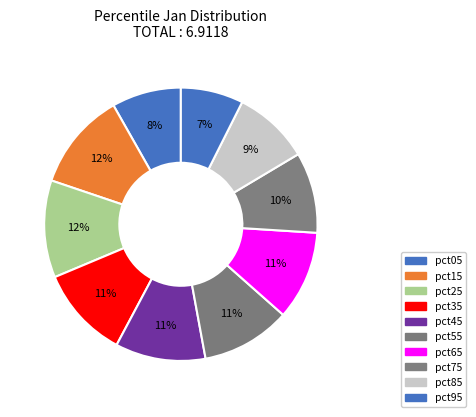

How many slices are in this pie chart?

10